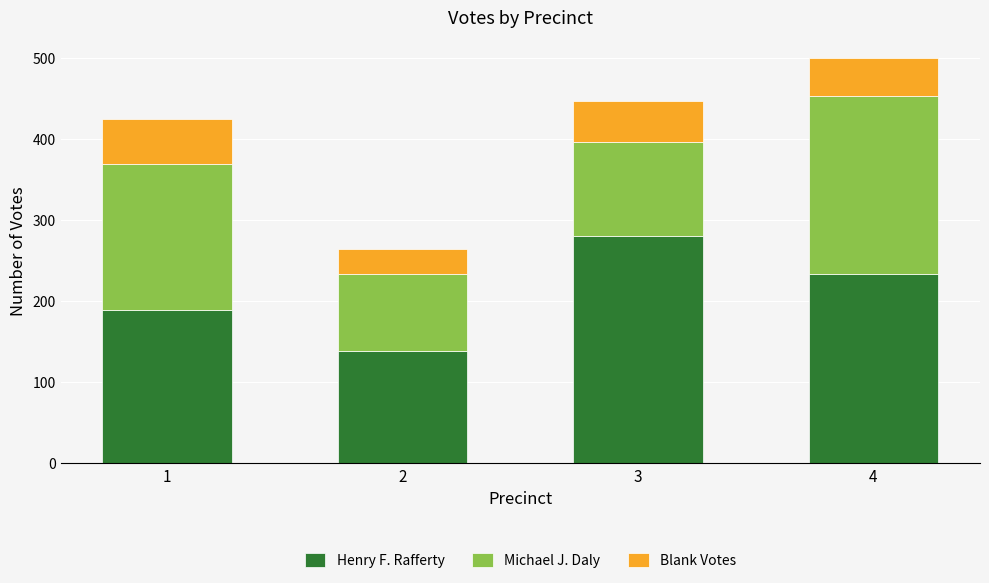

Where is Henry F. Rafferty nearest to the value 210?

1